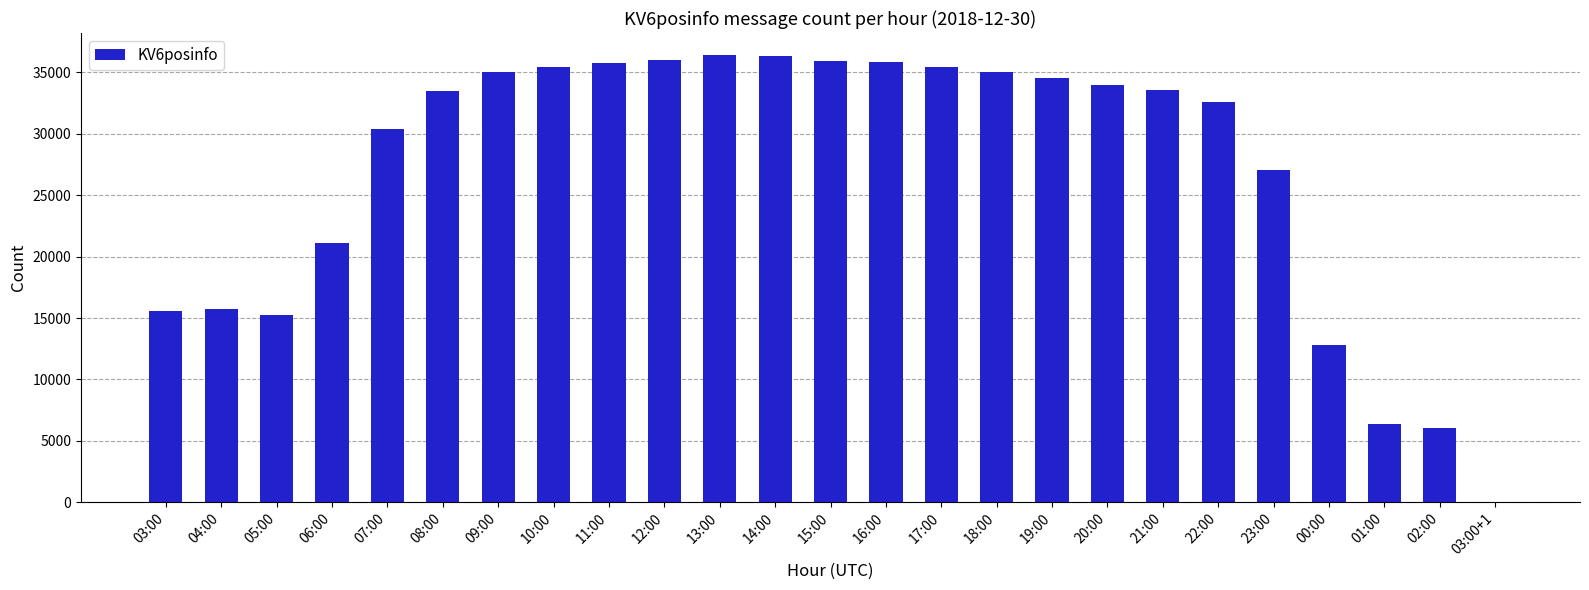

What is the sum of all values?

675848